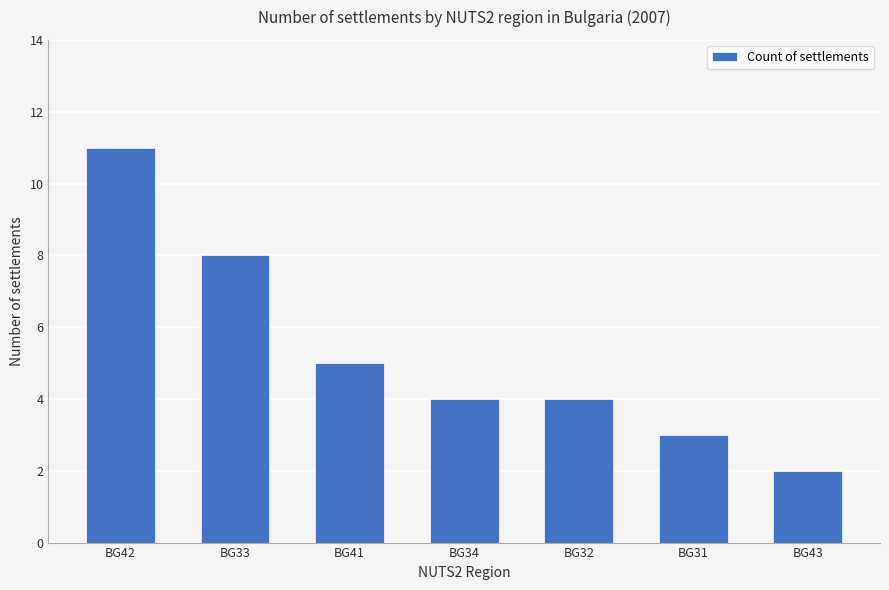

What is the value of the 2nd bar from the left?

8